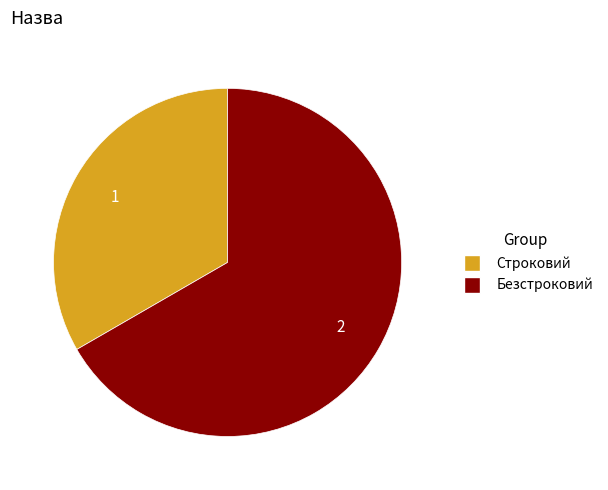

Between Безстроковий and Строковий, which is larger?

Безстроковий